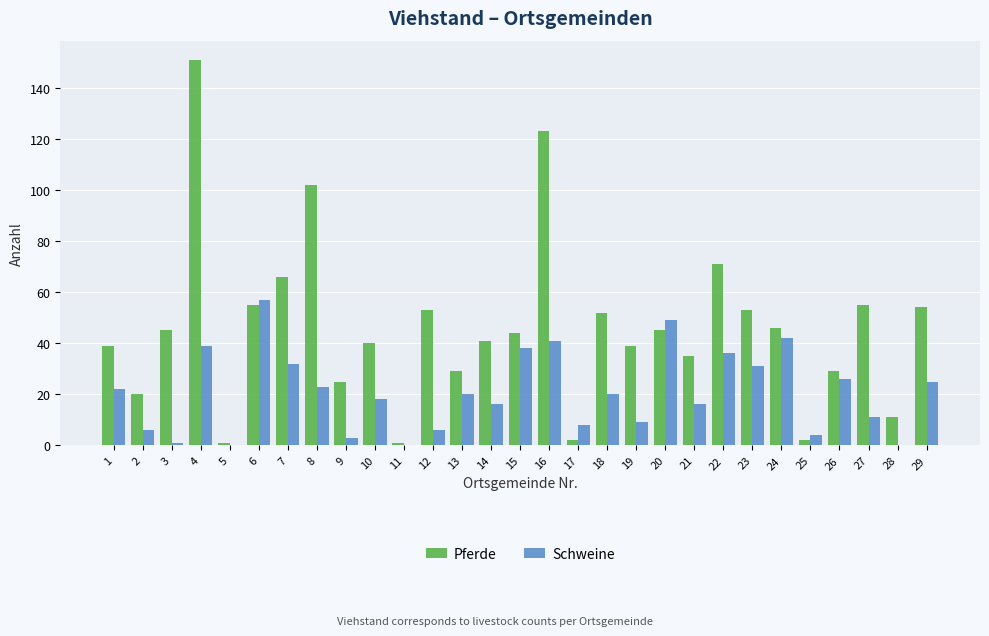

True or false: Schweine has a value of 15 at 29.

False